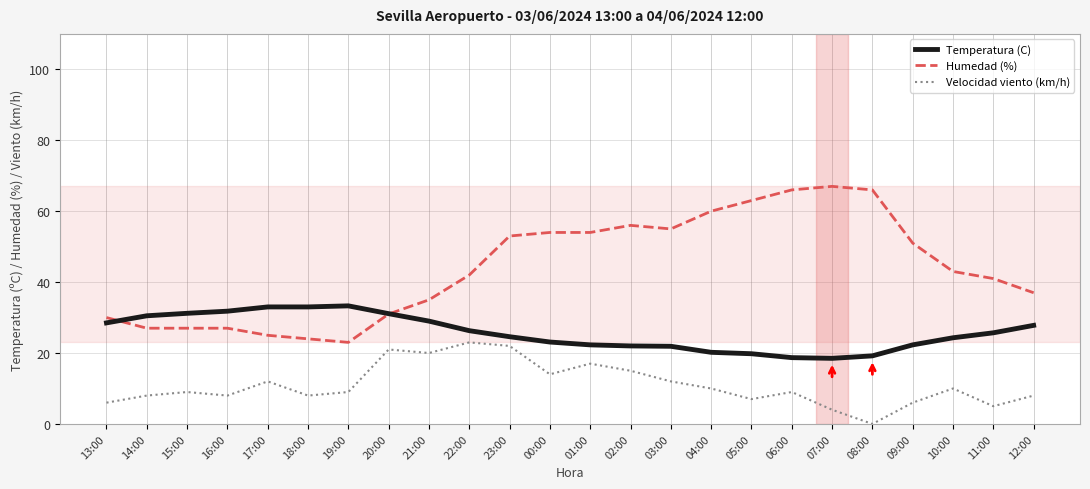

True or false: Velocidad viento (km/h) and Temperatura (C) cross at least once.

False